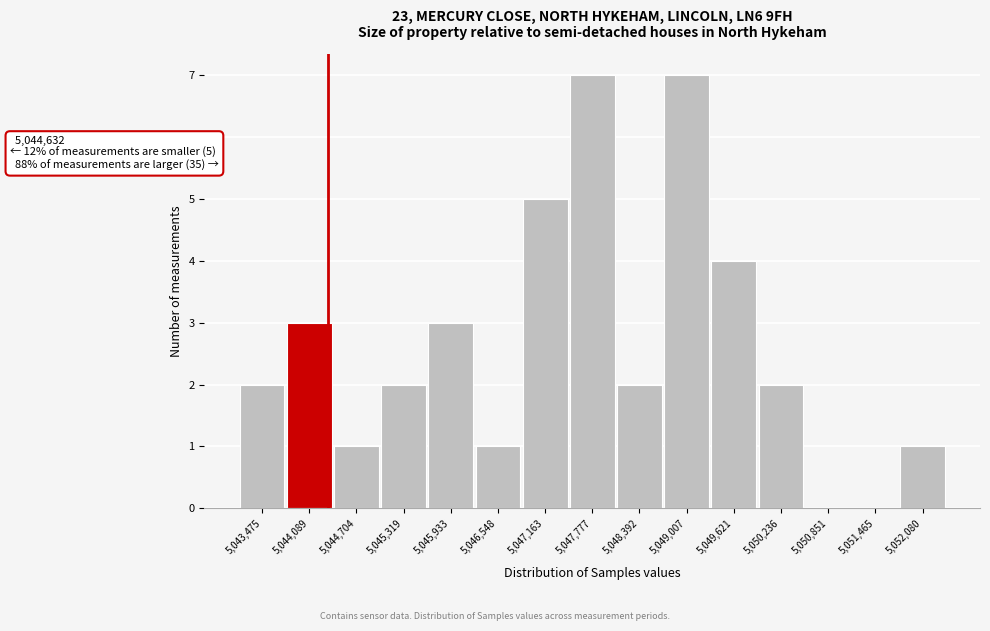

Reading left to right, what are all the values shown in this chart?

5,043,475=2	5,044,089=3	5,044,704=1	5,045,319=2	5,045,933=3	5,046,548=1	5,047,163=5	5,047,777=7	5,048,392=2	5,049,007=7	5,049,621=4	5,050,236=2	5,050,851=0	5,051,465=0	5,052,080=1